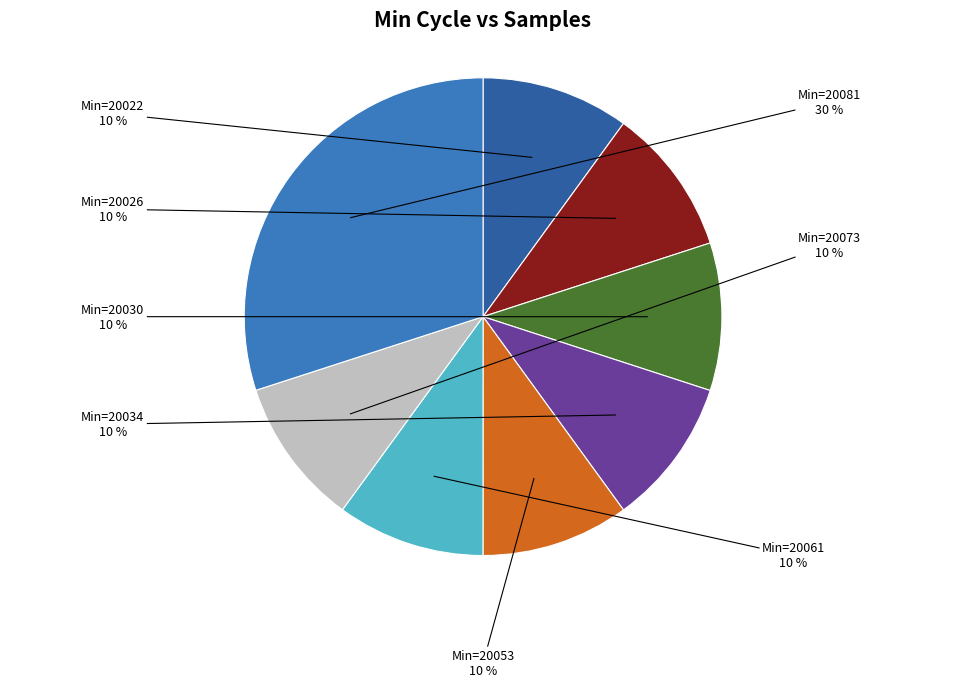

To the nearest percent, what portion does Min=20081 represent?

30%